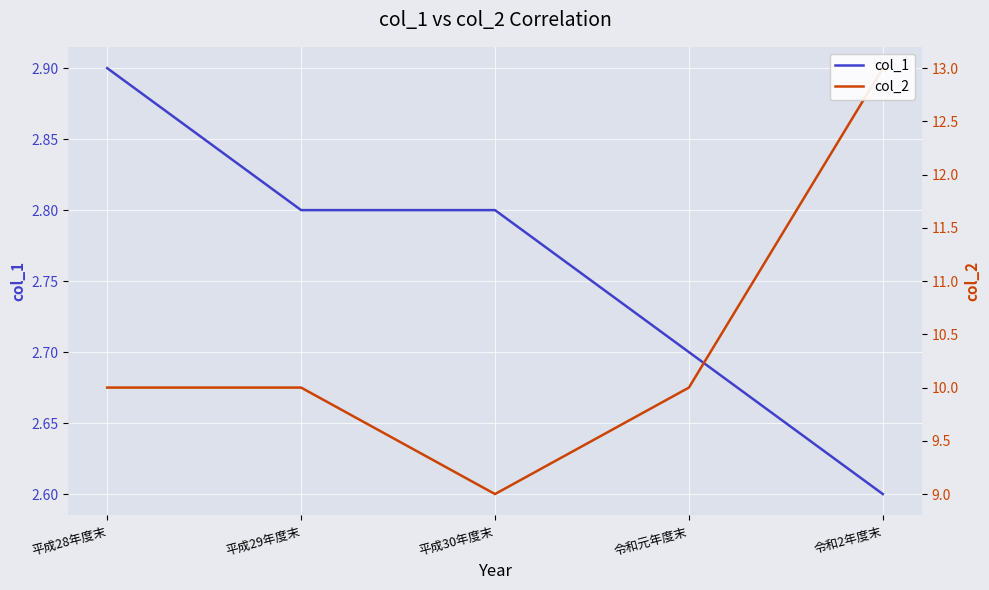

Reading left to right, list all the values displayed in this chart.

col_1: 2.9	2.8	2.8	2.7	2.6
col_2: 10.0	10.0	9.0	10.0	13.0